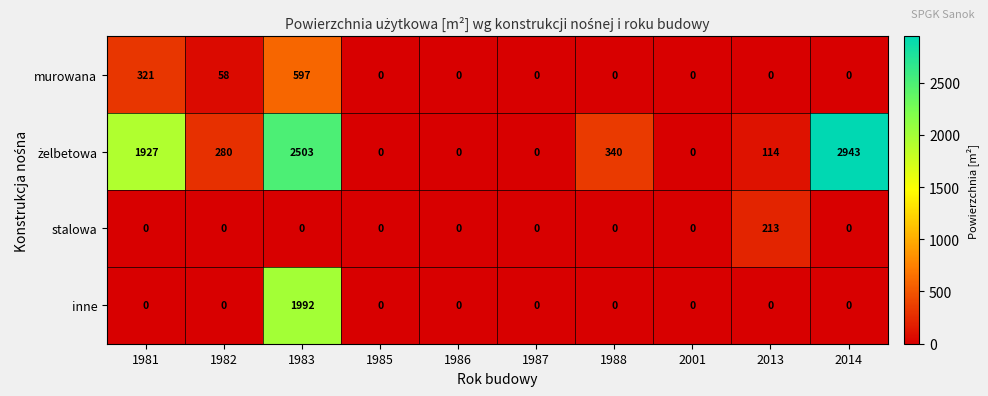

The inne series shows -1035 at 2001. True or false?

False